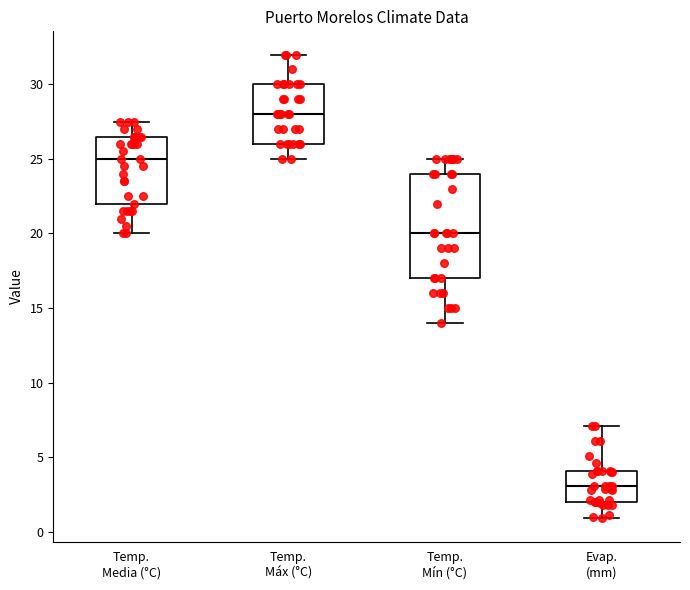

Reading left to right, read every box against the y-axis: the position of its median line, the range the box covers, and the ends of its whiskers. The values are not printed on the chart, so give them approximately, as read against the axis.

Temp. Media (°C): median 25.0, box 22.0 to 26.5, whiskers 20.0 to 27.5
Temp. Máx (°C): median 28.0, box 26.0 to 30.0, whiskers 25.0 to 32.0
Temp. Mín (°C): median 20.0, box 17.0 to 24.0, whiskers 14.0 to 25.0
Evap. (mm): median 3.0, box 2.0 to 4.0, whiskers 1.0 to 7.0